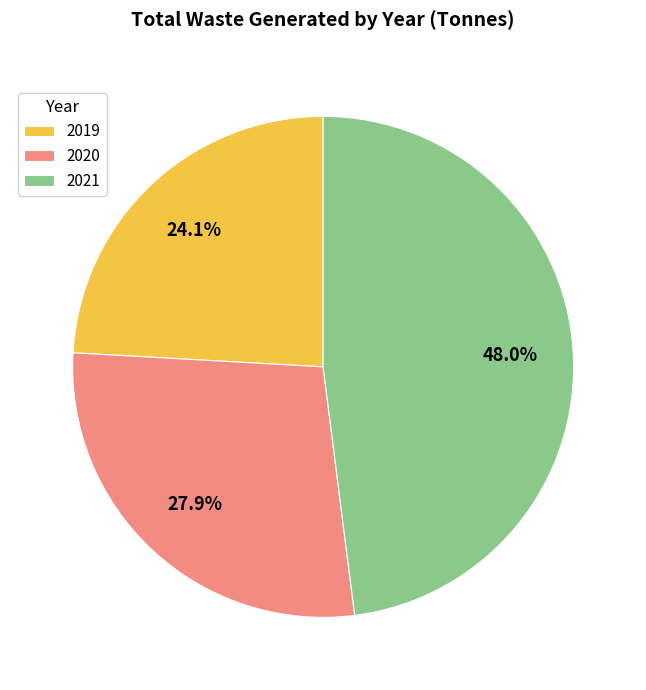

How many segments does this pie chart have?

3